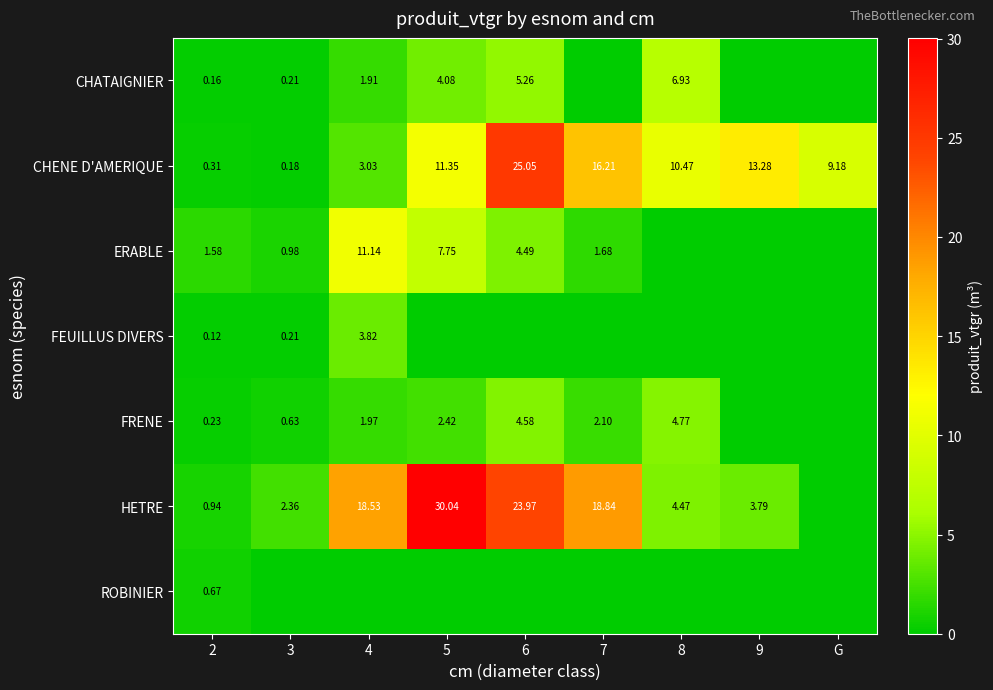

Is the value of ERABLE at 5 greater than the value of FRENE at 2?

Yes